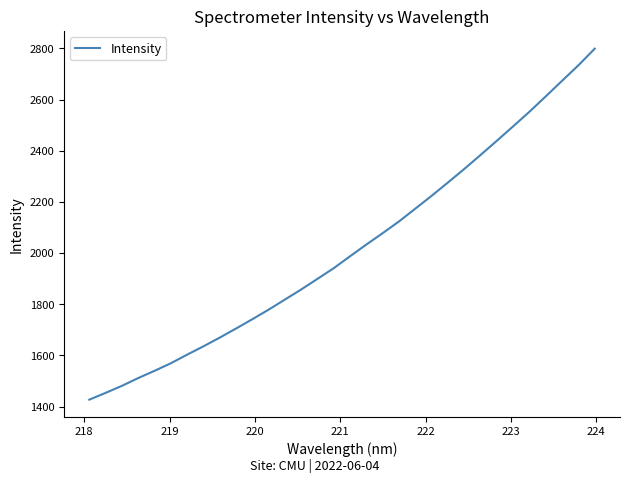

What is the difference between the maximum and minimum values?

1371.7